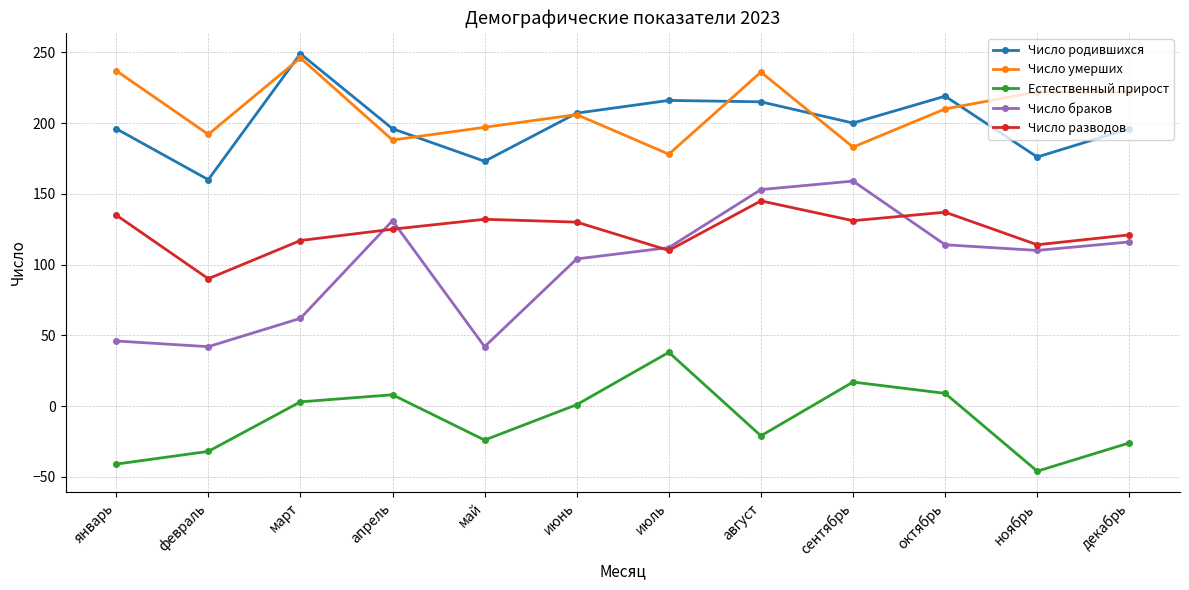

True or false: Число разводов and Естественный прирост intersect in this chart.

False